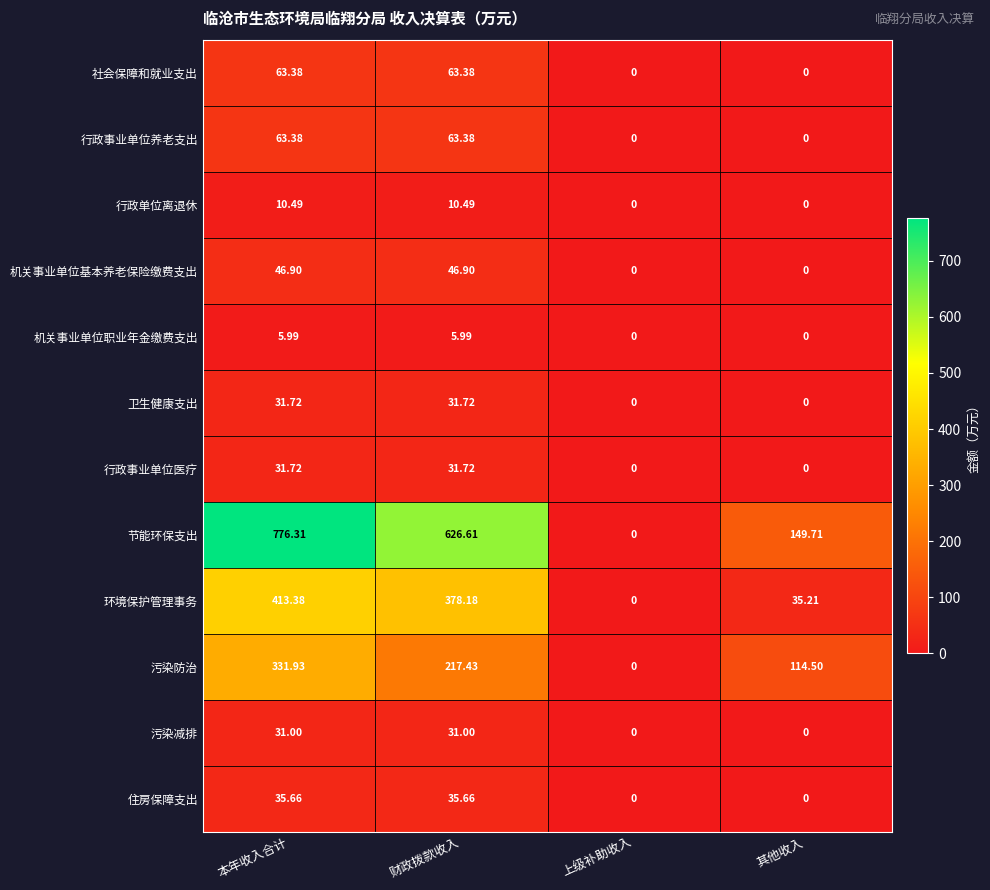

Rank the categories by 环境保护管理事务 value from highest to lowest.

本年收入合计, 财政拨款收入, 其他收入, 上级补助收入